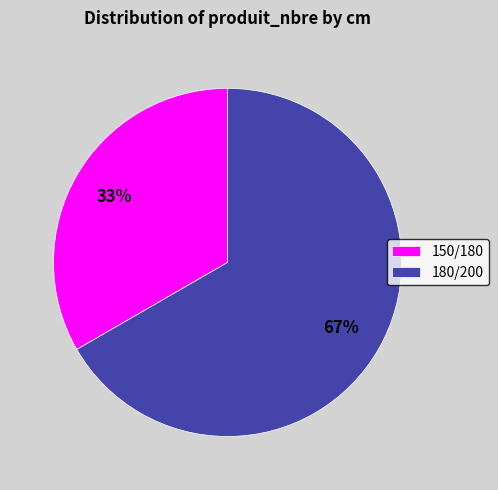

What percentage is the 150/180 slice, to the nearest percent?

33%